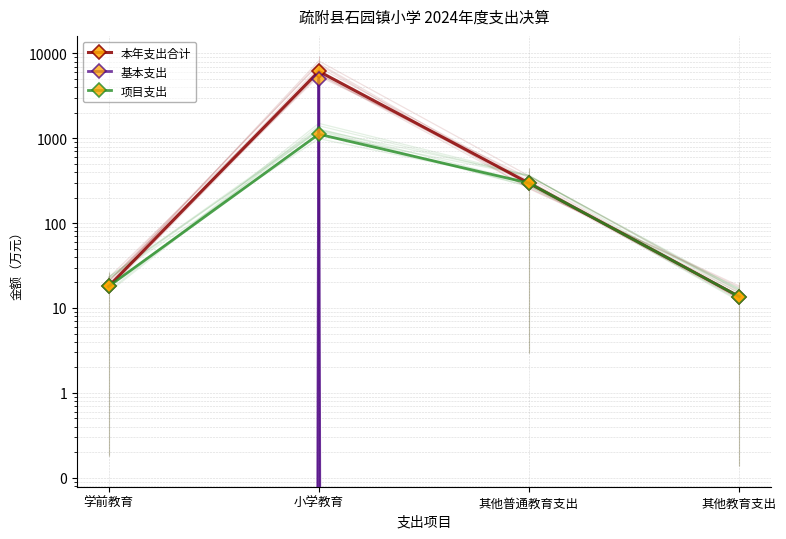

Which category has the highest value across all series?

小学教育